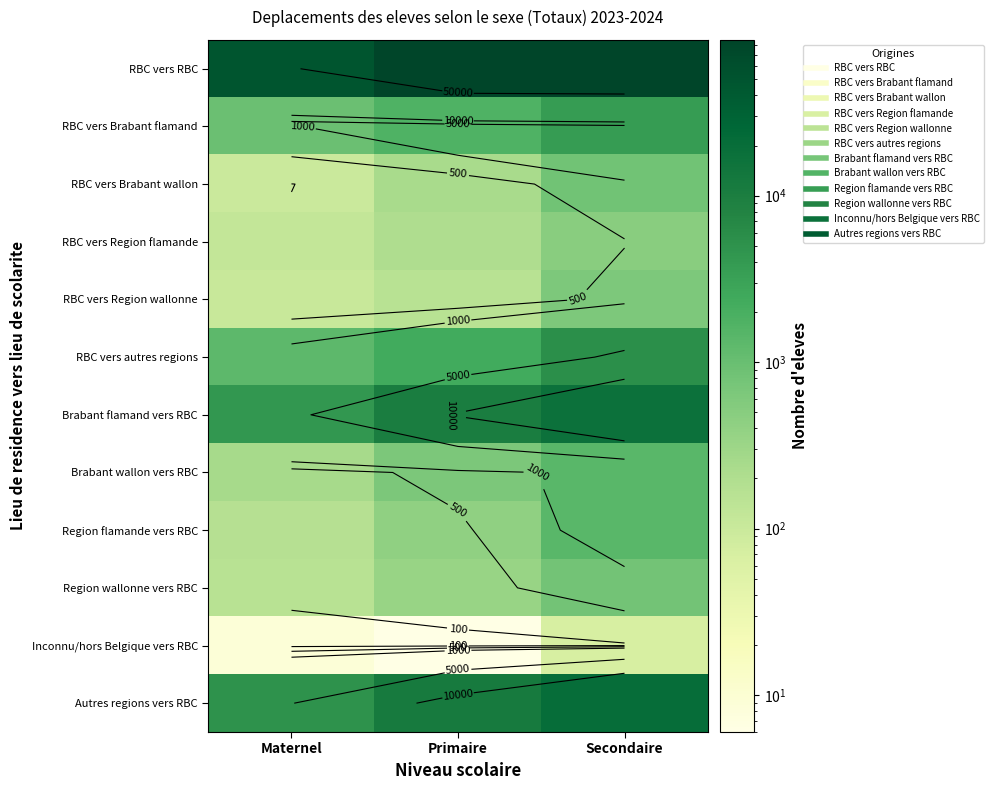

Between Primaire and Maternel, which is larger?

Primaire